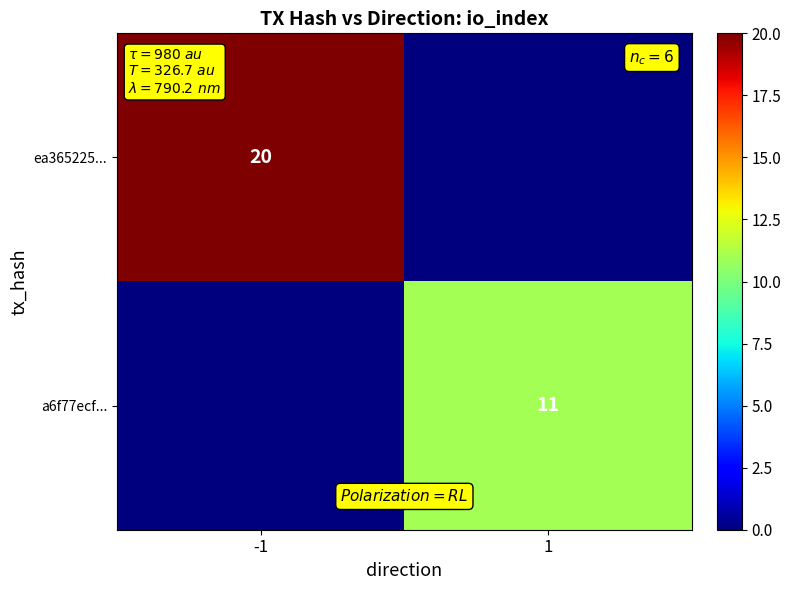

Is the value of a6f77ecf... at 1 greater than the value of ea365225... at -1?

No